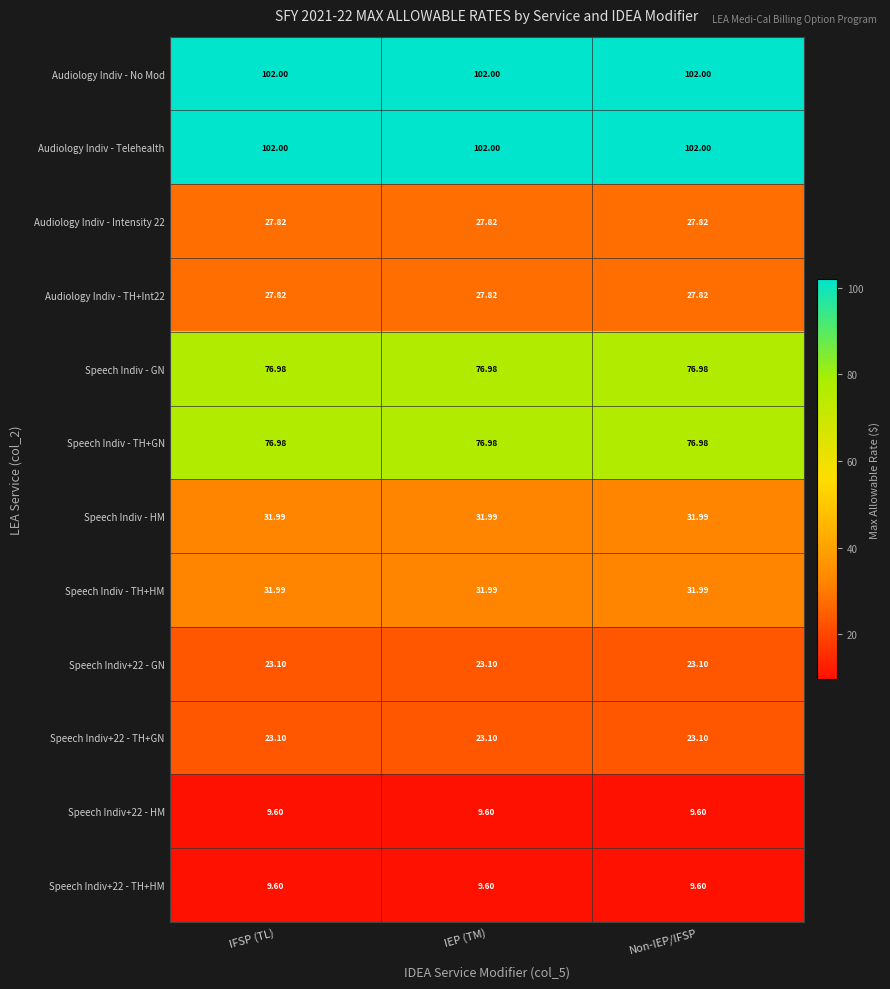

Is the value of Speech Indiv - HM at IEP (TM) greater than the value of Speech Indiv+22 - TH+HM at IFSP (TL)?

Yes